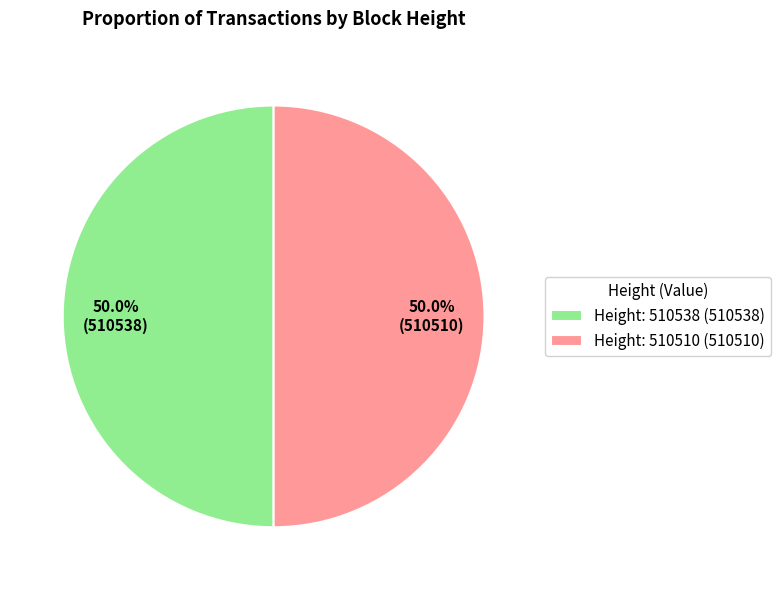

Do Height: 510538 (510538) and Height: 510510 (510510) together represent more than half of the pie?

Yes